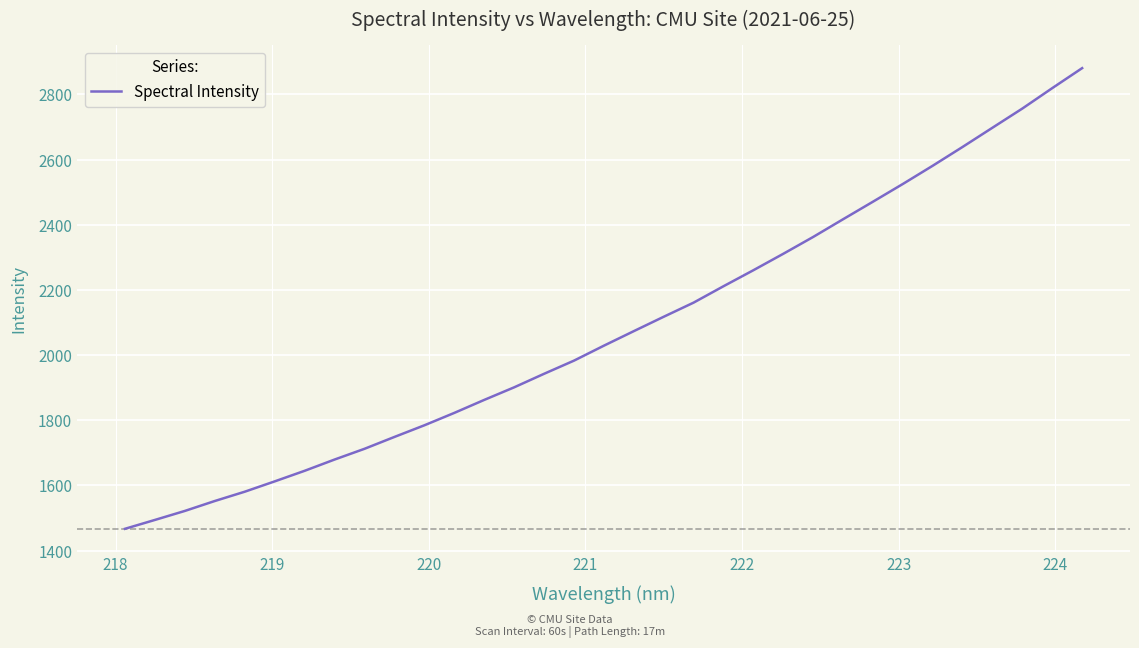

What is the sum of all values?

68628.8